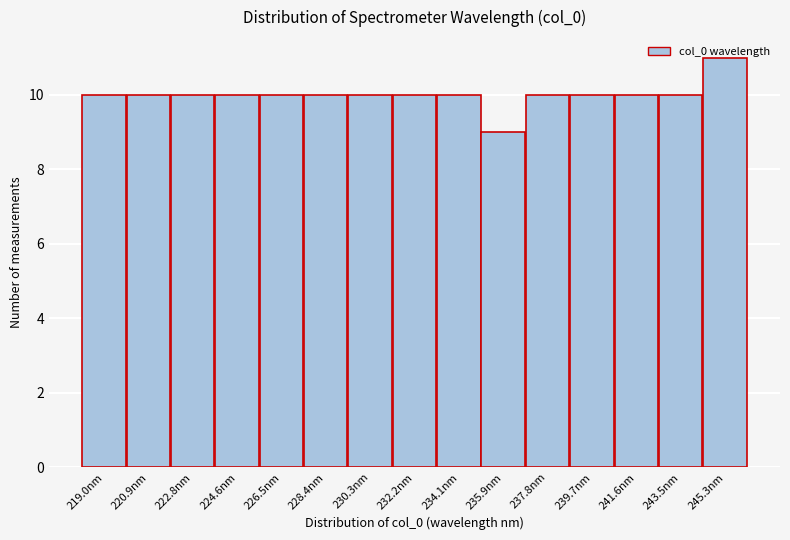

What is the height of the bar covering 218.0 to 220.0 on the x-axis? Neither the bar edges nor the heights are printed on the chart, so give them approximately, as read against the axes.

10